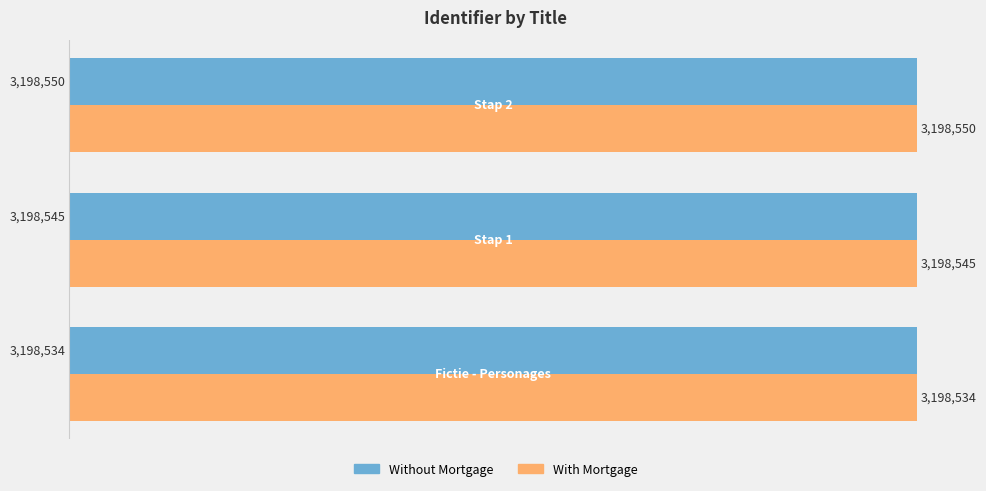

Count the With Mortgage values in the range 3198534 to 3198550.

3